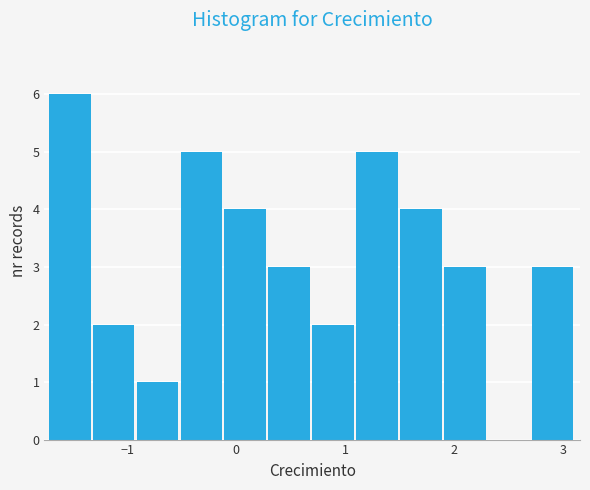

How tall is the bar that spans 1.1 to 1.5 on the x-axis? Neither the bar edges nor the heights are printed on the chart, so give them approximately, as read against the axes.

5